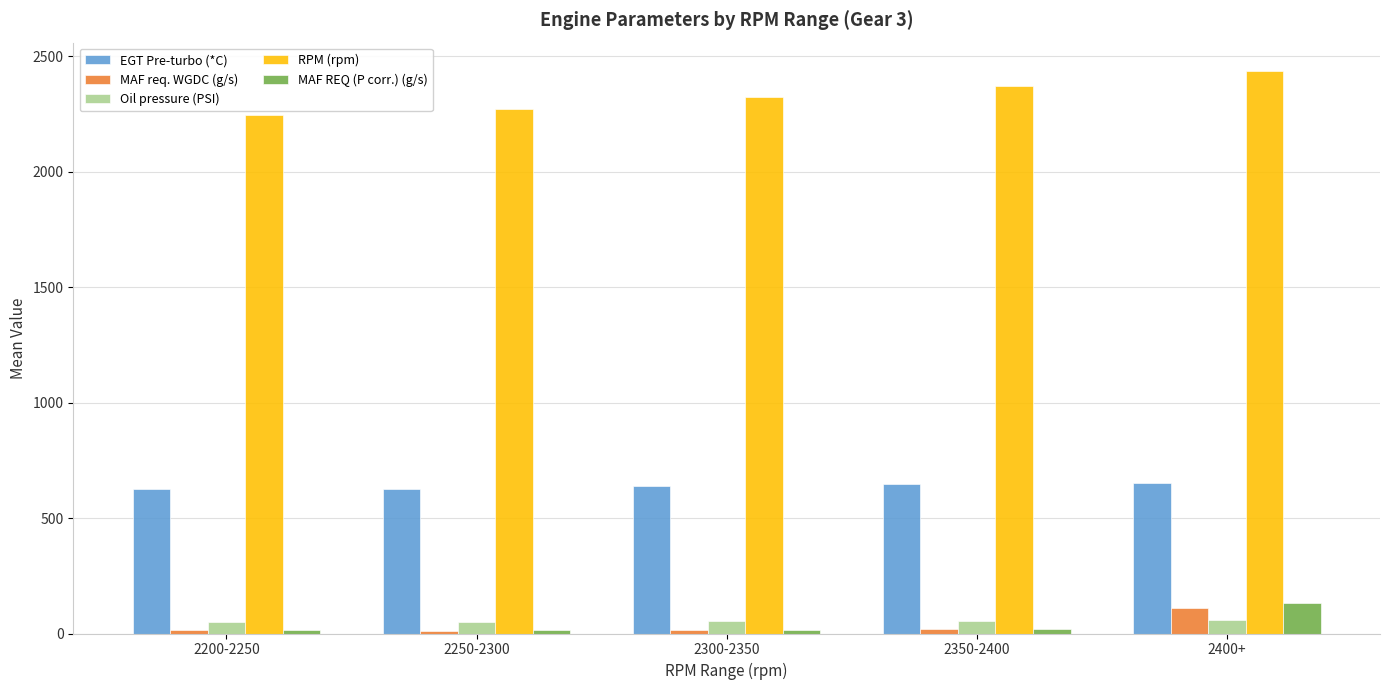

What is the difference between the second highest and second lowest values in the Oil pressure (PSI) series?

4.7